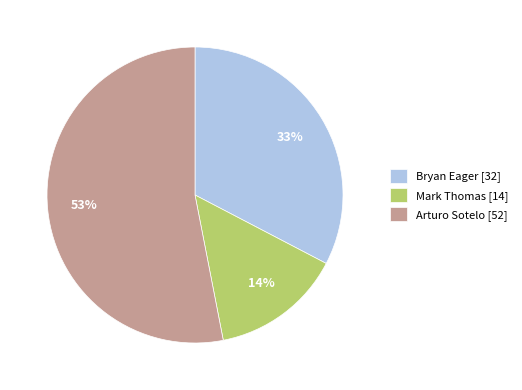

What is the majority slice?

Arturo Sotelo